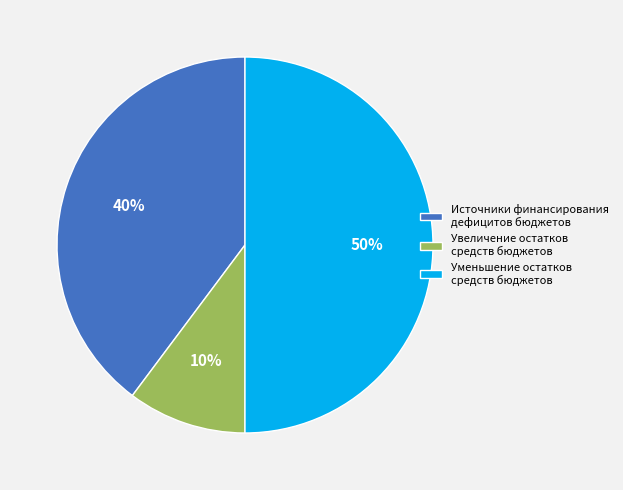

What is the largest slice in the pie chart?

Уменьшение остатков средств бюджетов